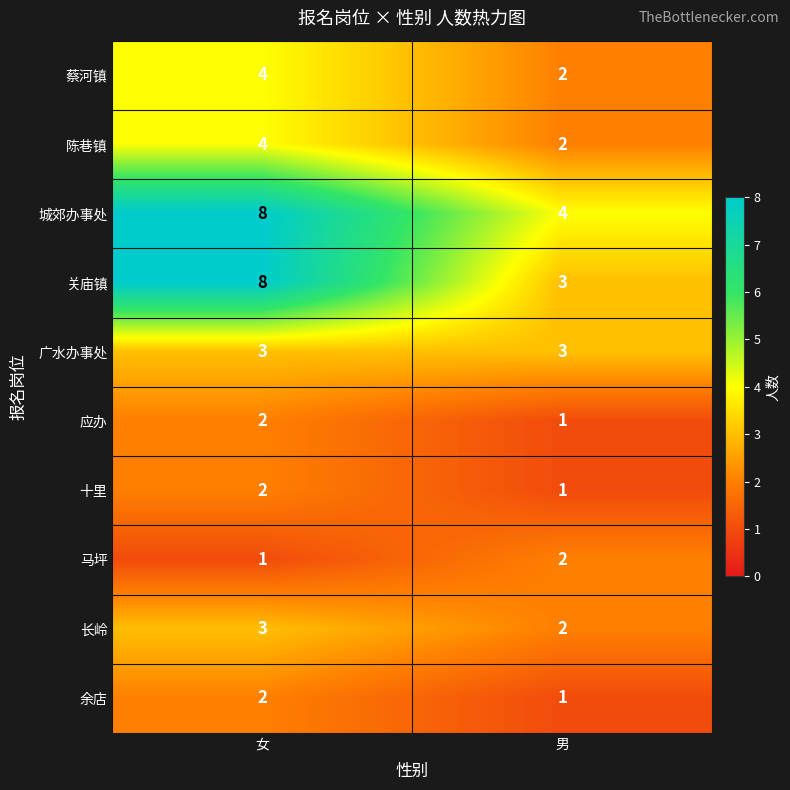

What is the average value of the 城郊办事处 series?

6